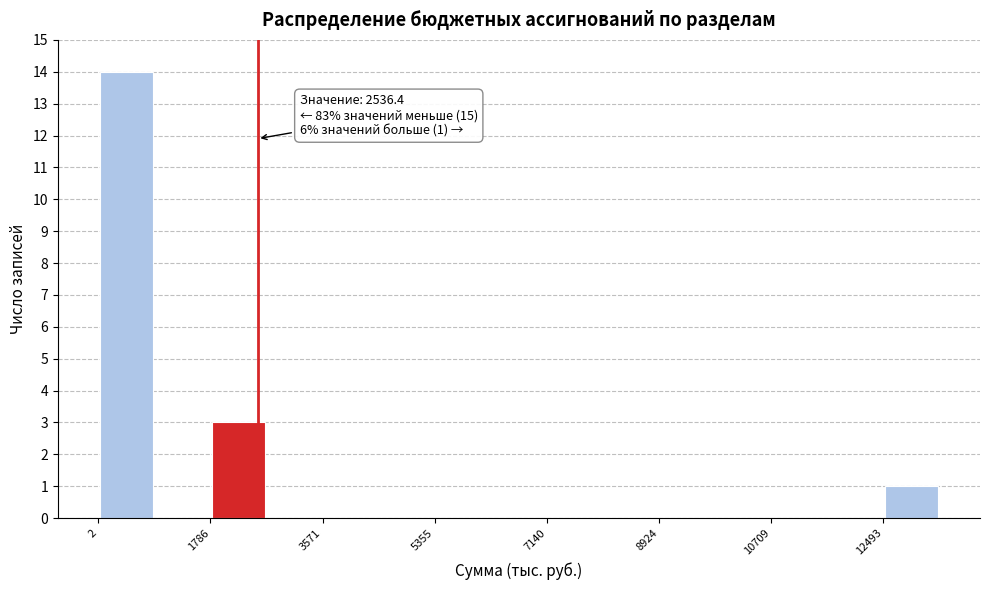

Over which range of the x-axis is the bar tallest?

0 to 800